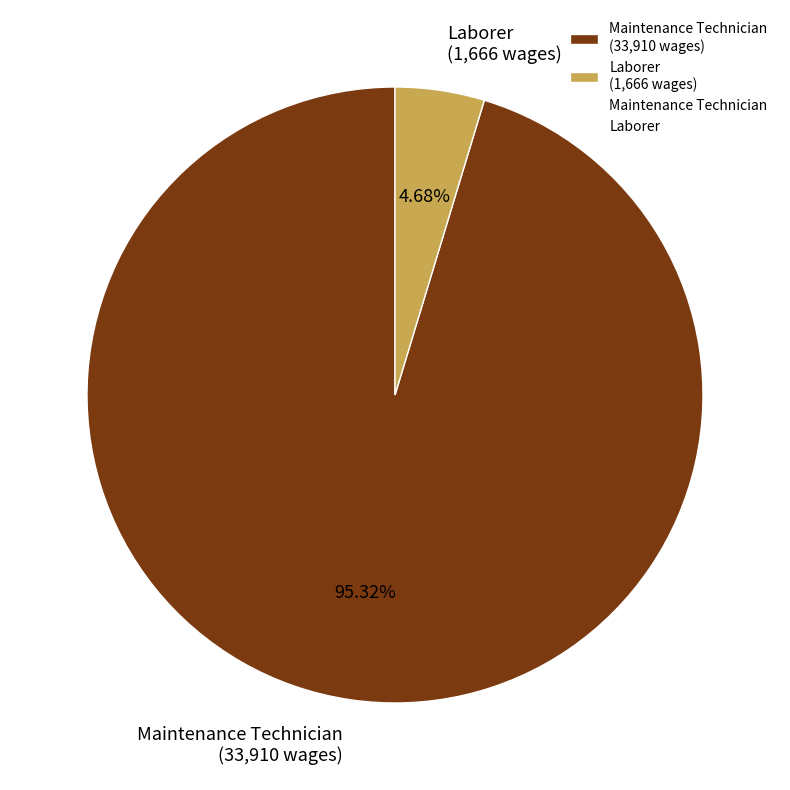

What is the total percentage of Laborer and Maintenance Technician?

100.0%